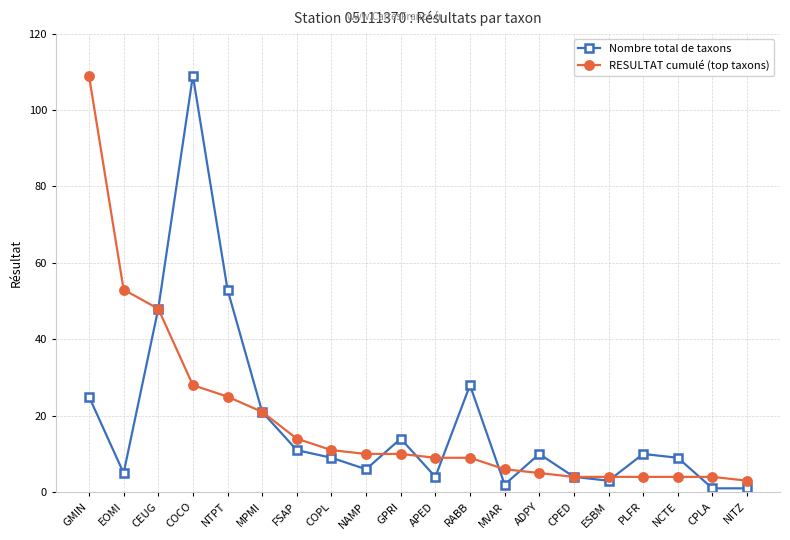

What is the average value of the Nombre total de taxons series?

19